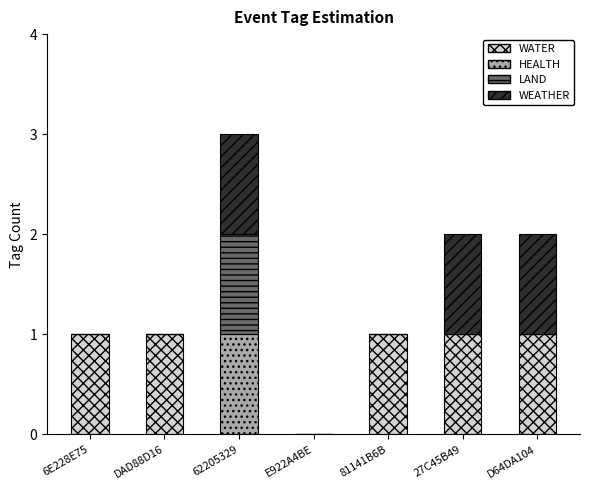

What are all the series names shown in the legend?

WATER, HEALTH, LAND, WEATHER